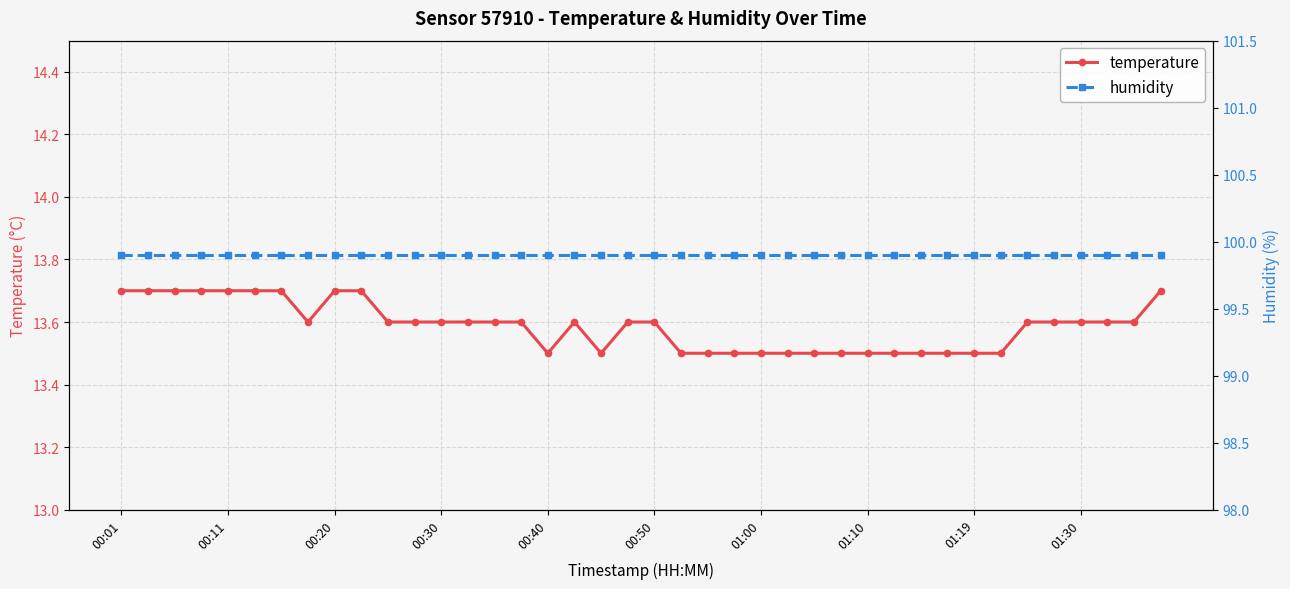

What is the highest value of the temperature series?

13.7